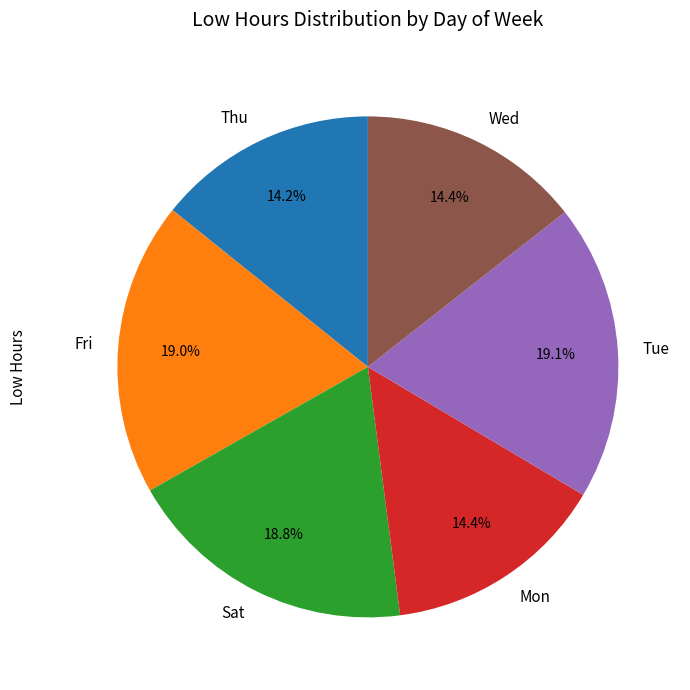

Combined, do Mon and Tue account for over 50%?

No